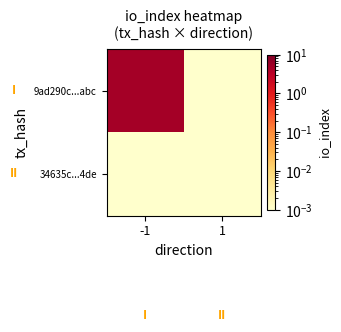

Which category has the lowest value across all series?

1